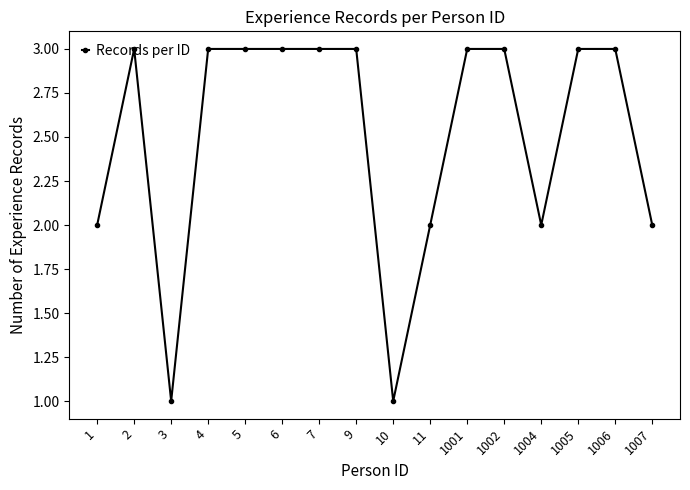

At which category does the data reach its first local peak?

2